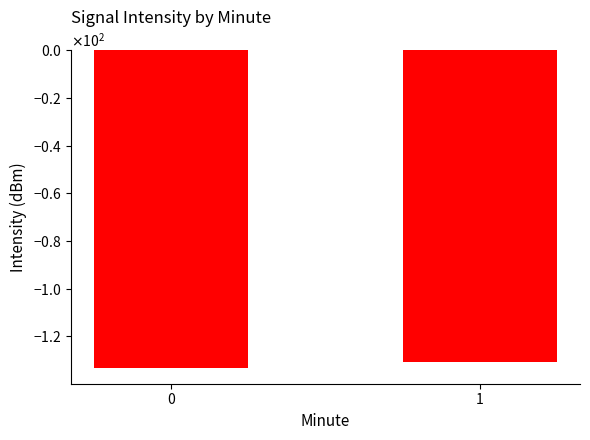

List the labels in order of value, smallest first.

0, 1